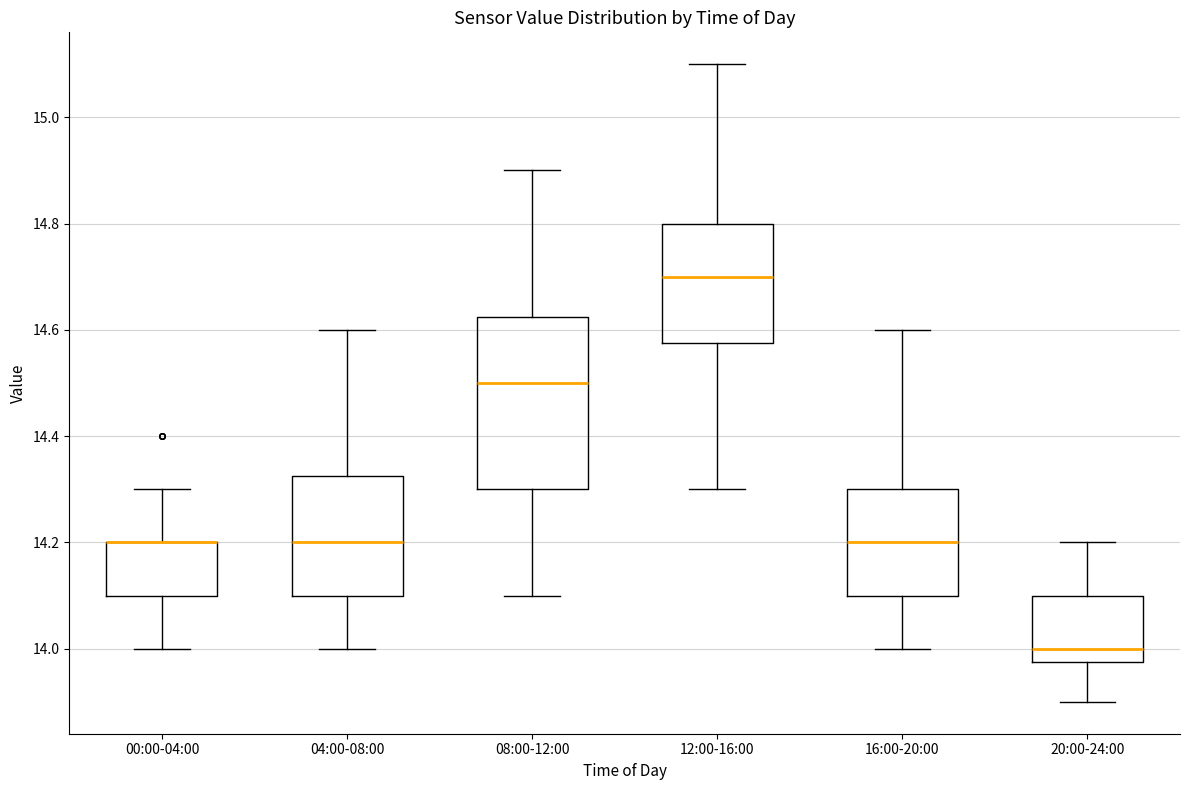

Which box is the tallest, from its lower edge to its upper edge?

08:00-12:00